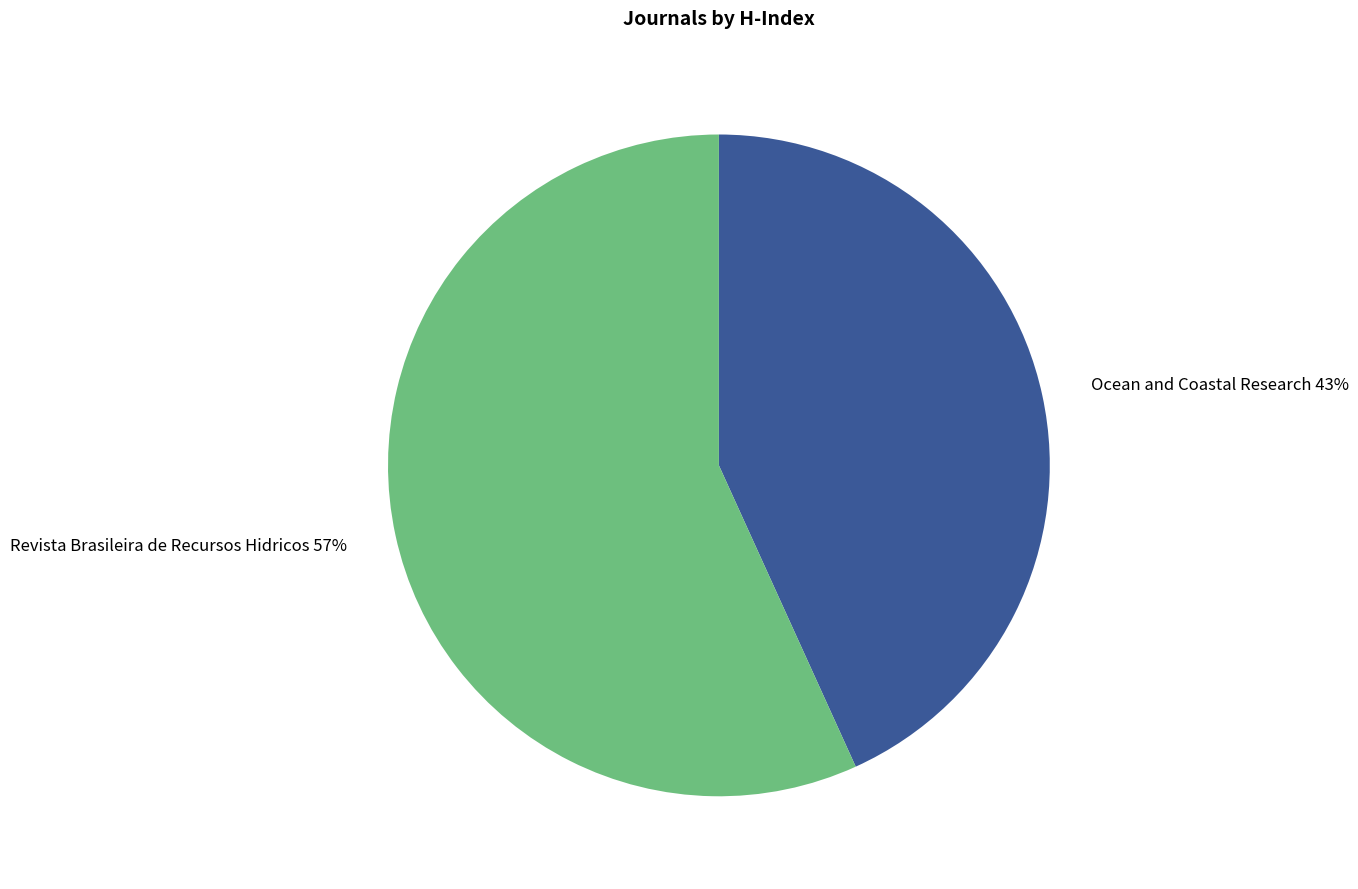

What is the ratio of the value at Revista Brasileira de Recursos Hidricos to the value at Ocean and Coastal Research?

1.3